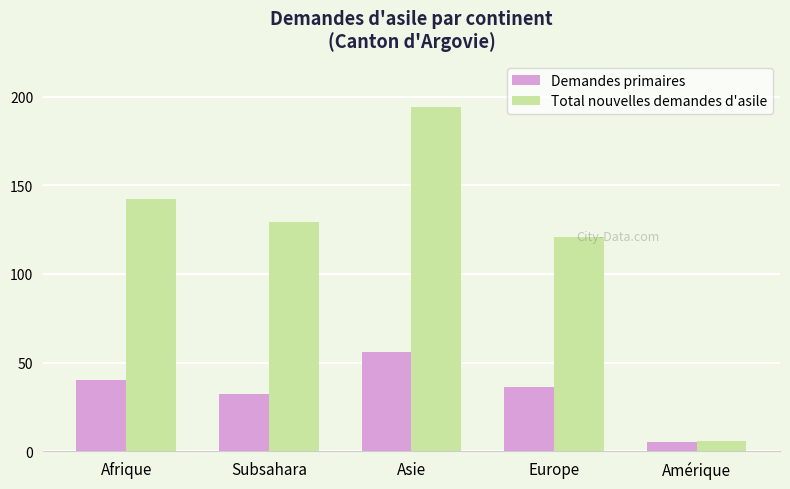

What is the difference between the Demandes primaires values at Subsahara and Europe?

4